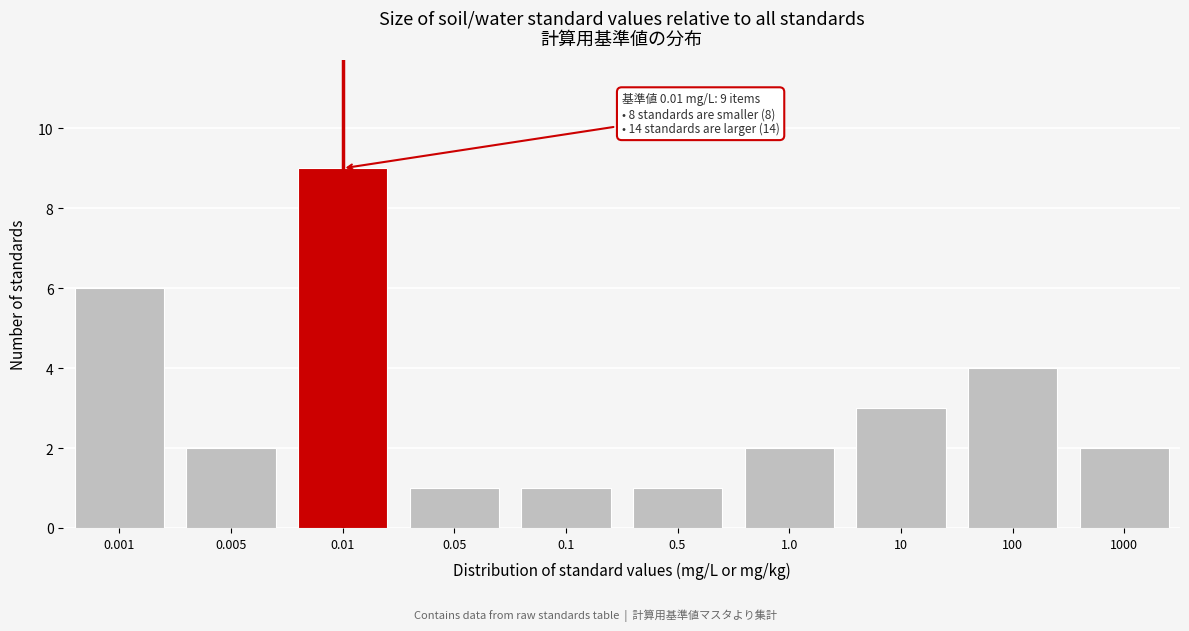

Reading left to right, extract all data points from this chart.

0.001=6	0.005=2	0.01=9	0.05=1	0.1=1	0.5=1	1.0=2	10=3	100=4	1000=2